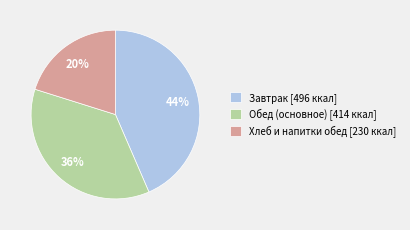

How many segments does this pie chart have?

3